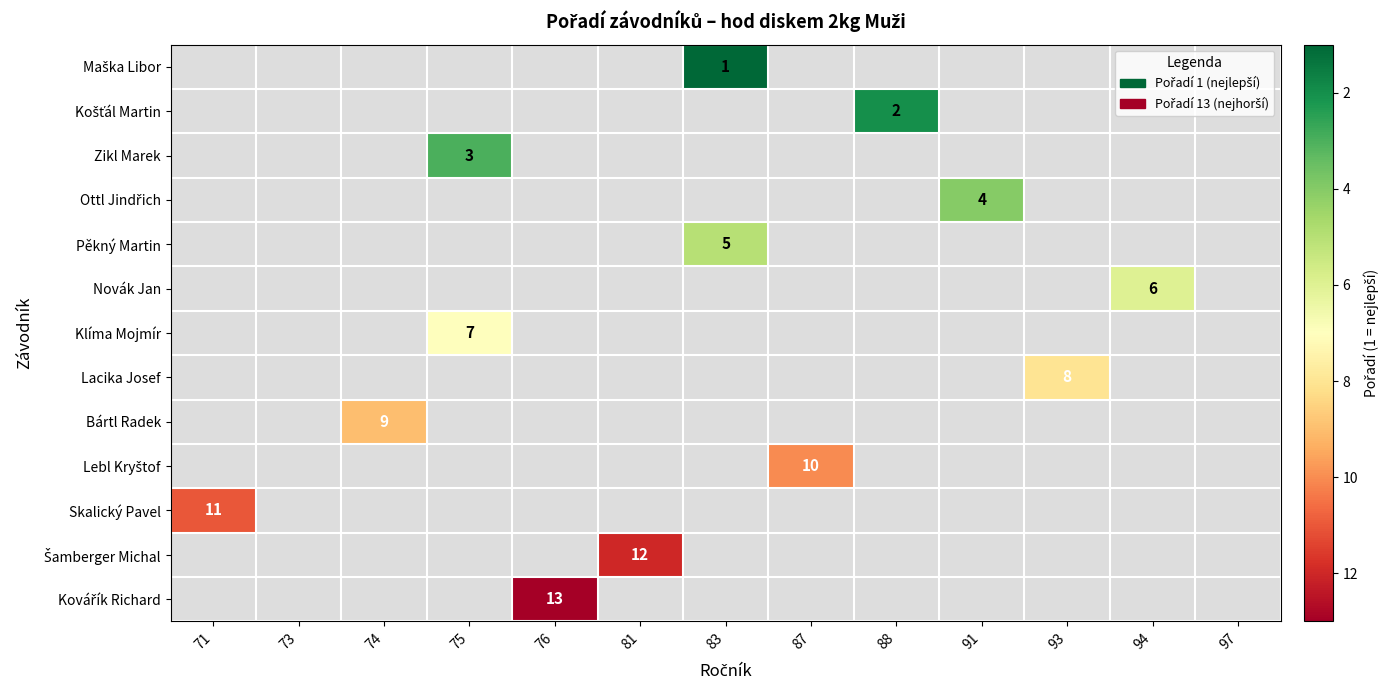

List the series in order of their peak value, lowest first.

Maška Libor, Košťál Martin, Zikl Marek, Ottl Jindřich, Pěkný Martin, Novák Jan, Klíma Mojmír, Lacika Josef, Bártl Radek, Lebl Kryštof, Skalický Pavel, Šamberger Michal, Kovářík Richard